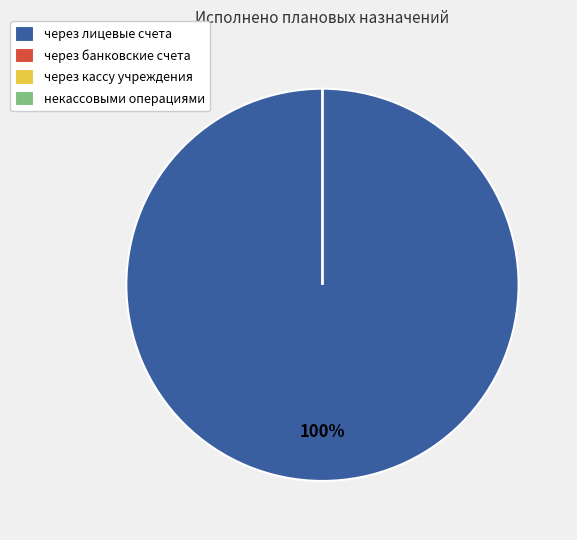

Which slice is the largest?

через лицевые счета